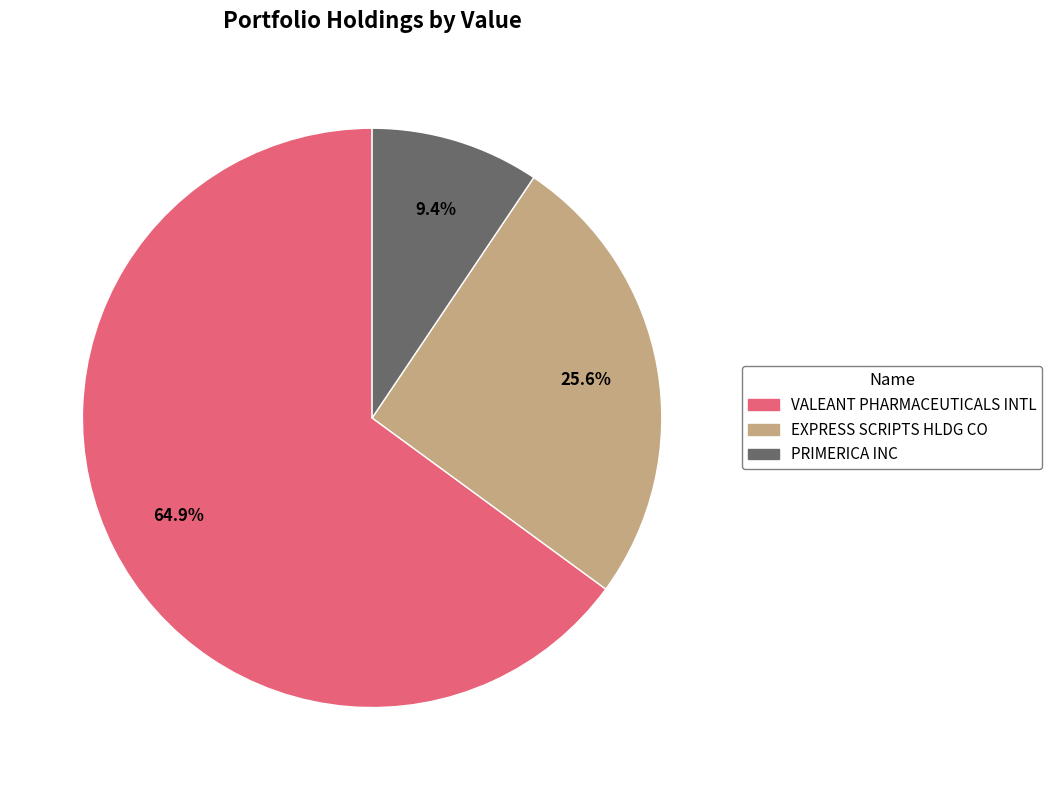

True or false: PRIMERICA INC accounts for 9% of the total.

True